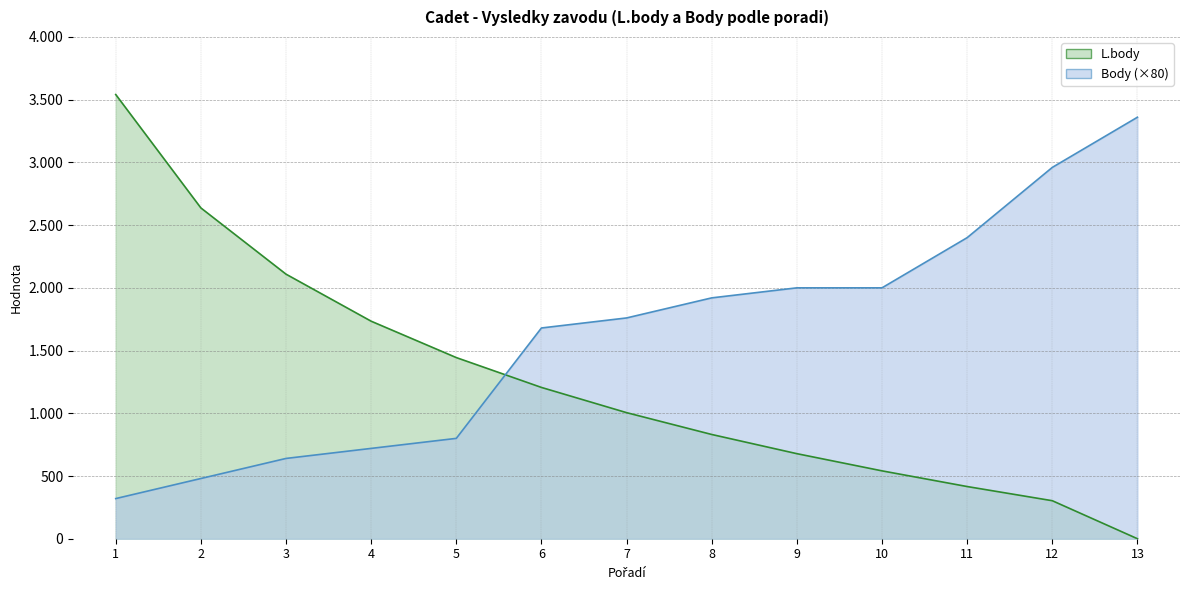

Is it true that Body equals 912 at 3?

False